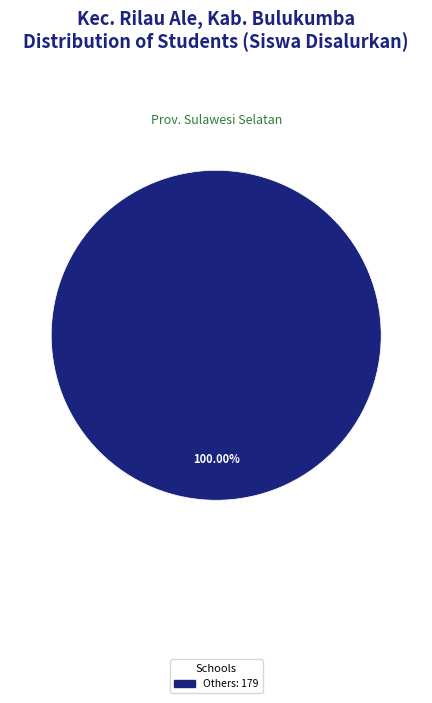

Does any single category account for the majority?

Yes